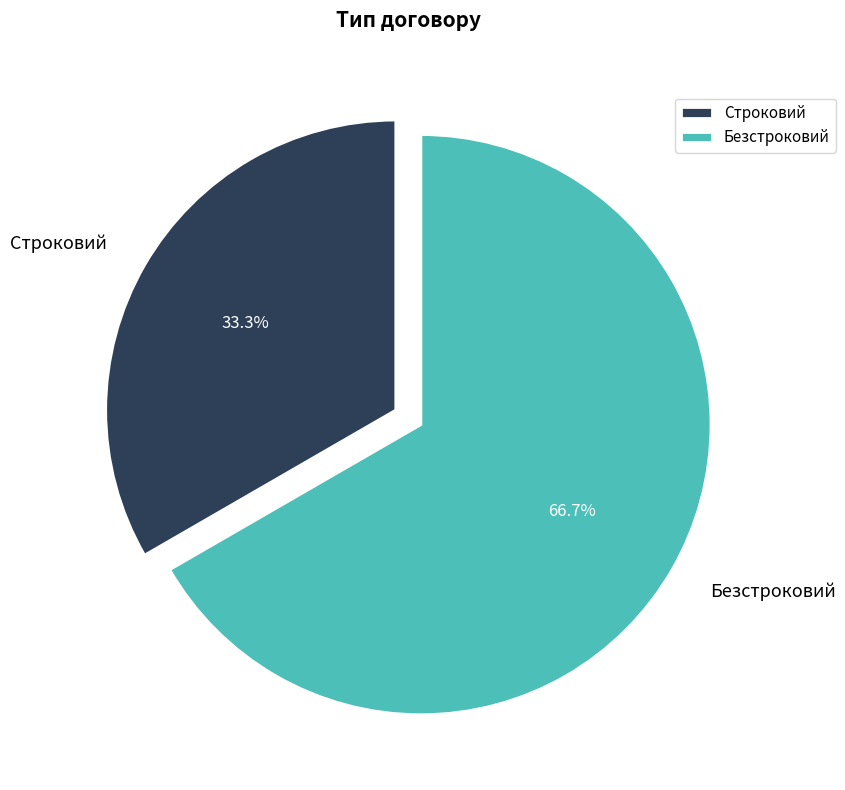

Which category accounts for the majority?

Безстроковий